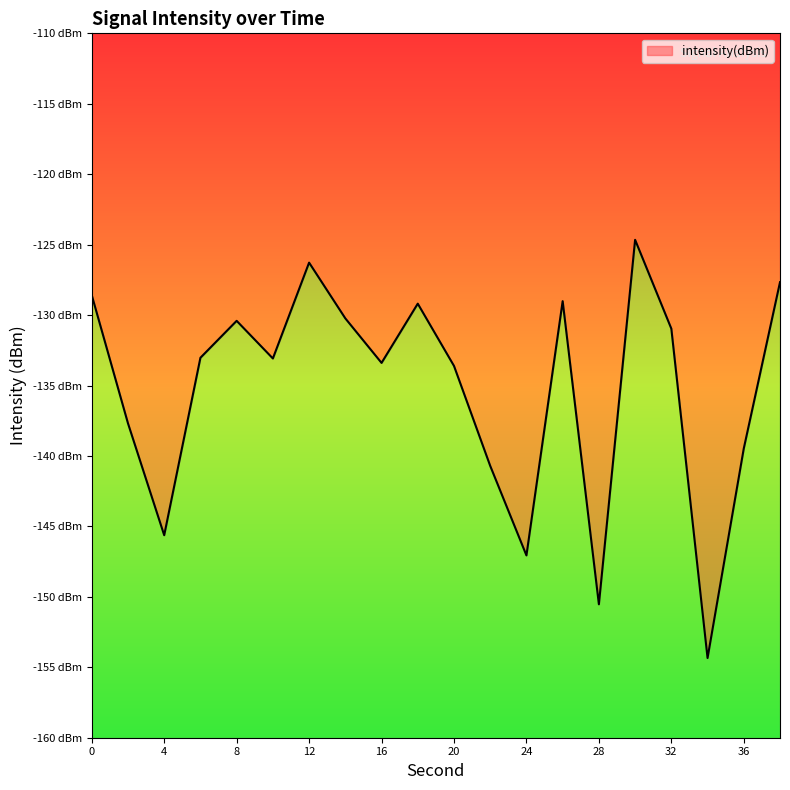

What is the average value?

-135.3